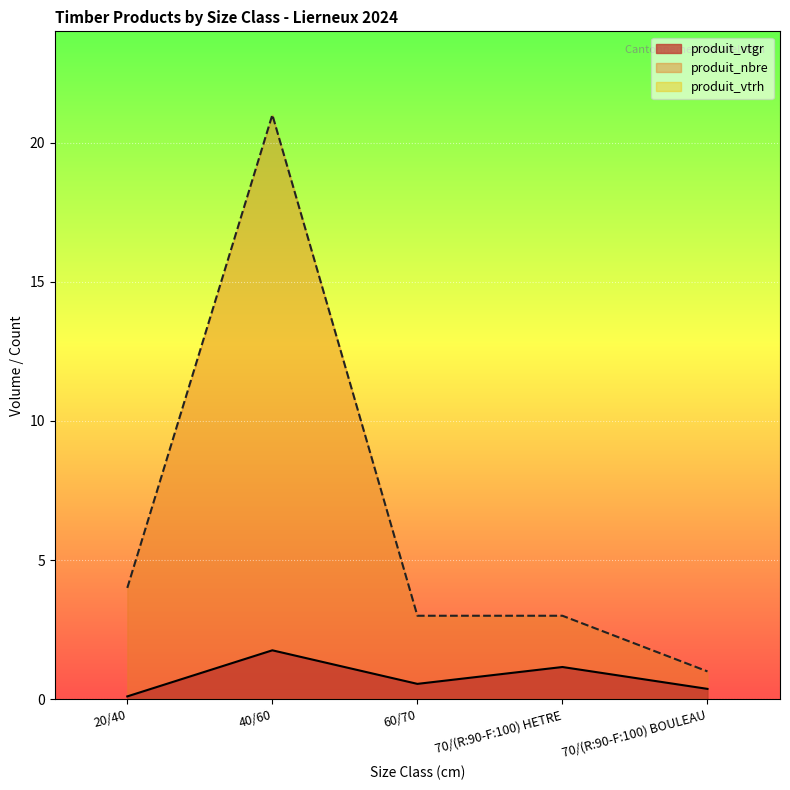

Reading left to right, what are all the values shown in this chart?

produit_vtgr: 0.1	1.8	0.6	1.2	0.4
produit_nbre: 4.0	21.0	3.0	3.0	1.0